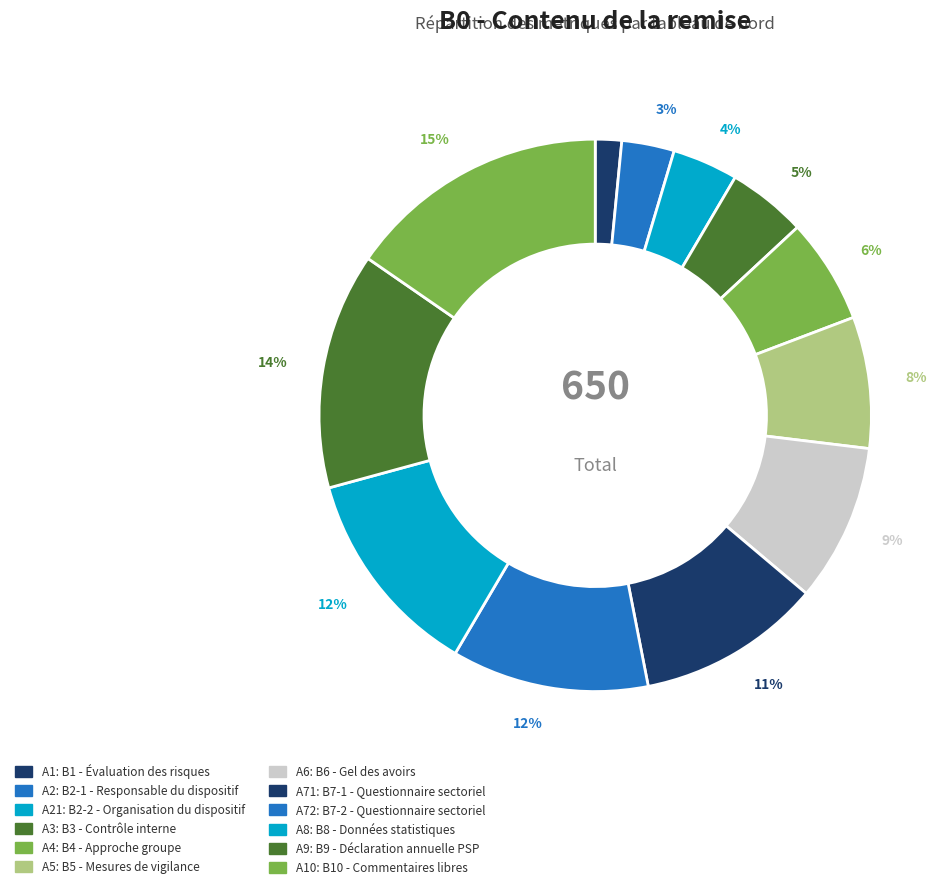

How many slices are in this pie chart?

12